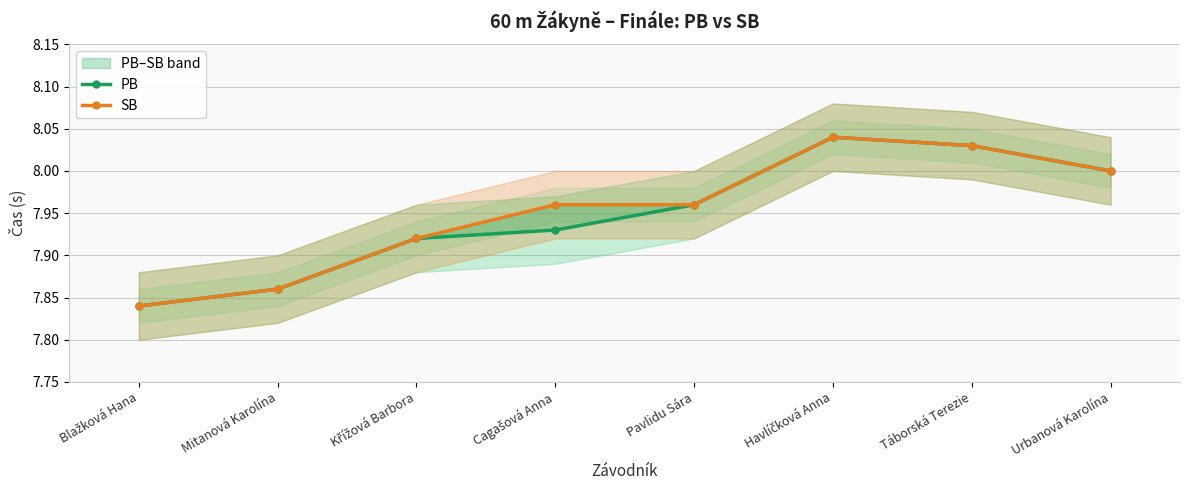

At which category does SB reach its first local peak?

Havlíčková Anna